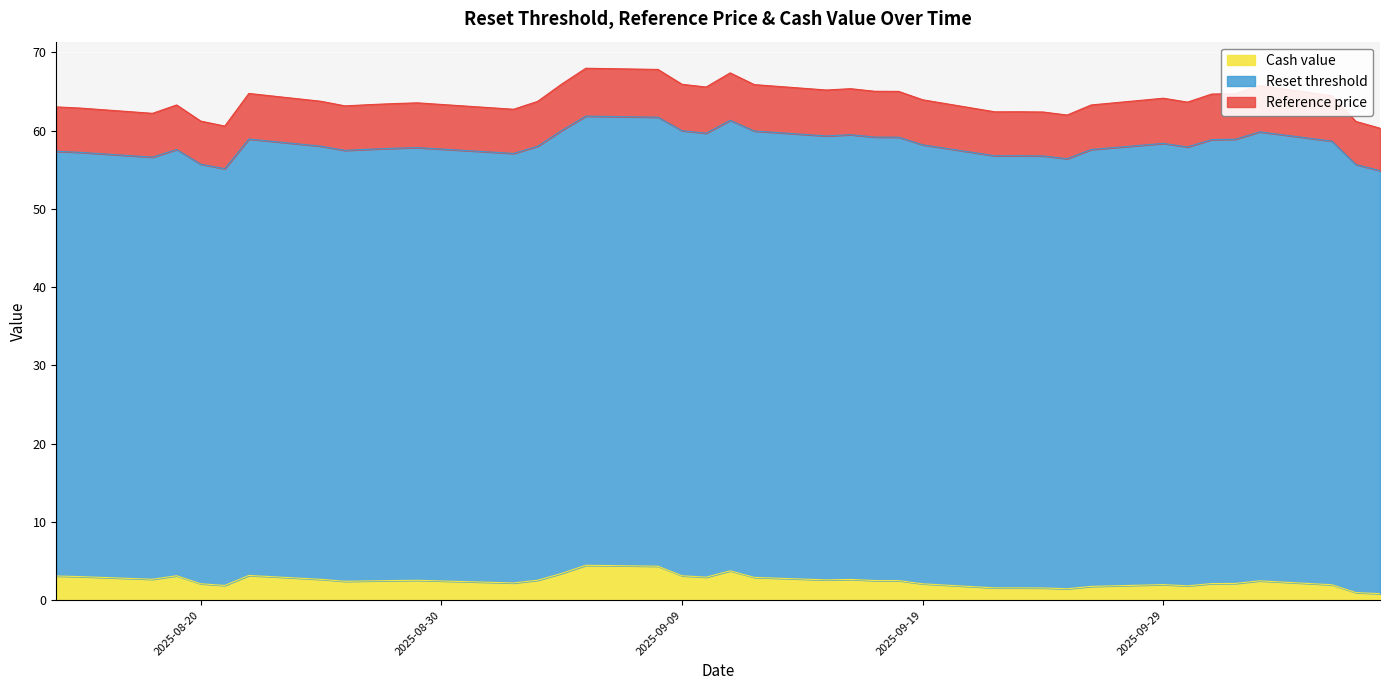

How many data points in Cash value are above 2?

28